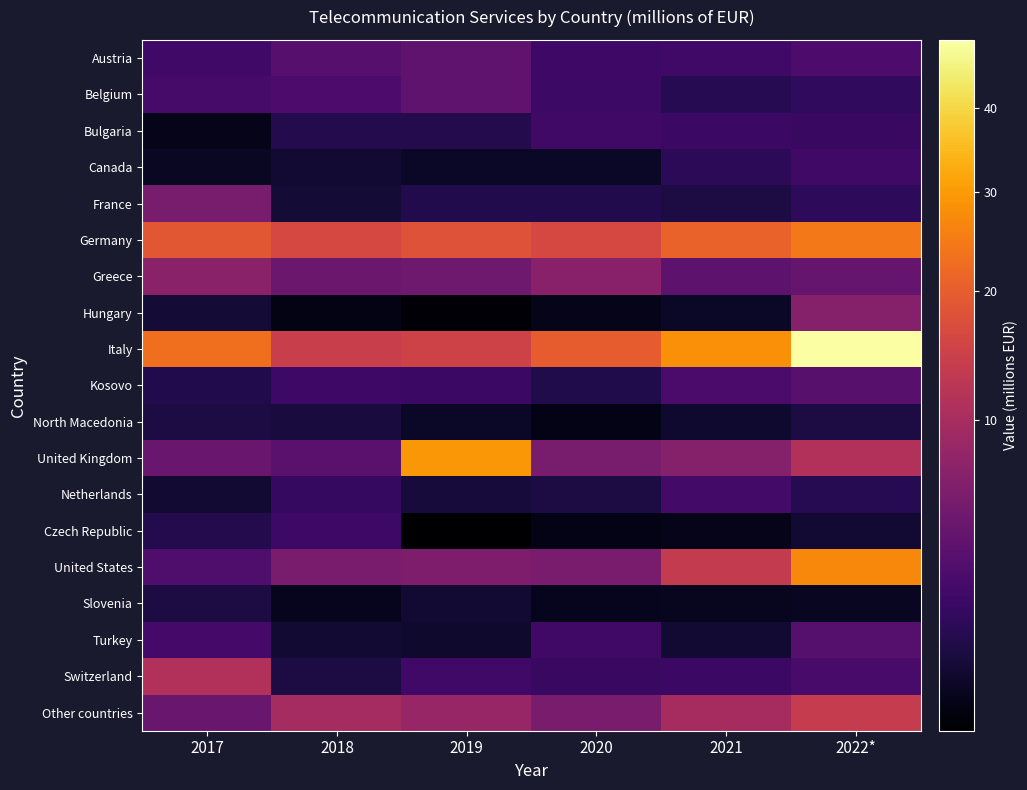

Reading left to right, what are all the values shown in this chart?

Austria: 2017=2.0	2018=3.2	2019=3.8	2020=1.9	2021=2.0	2022*=2.6
Belgium: 2017=2.3	2018=2.6	2019=3.7	2020=1.8	2021=1.0	2022*=1.3
Bulgaria: 2017=0.1	2018=0.9	2019=0.9	2020=1.9	2021=1.7	2022*=1.6
Canada: 2017=0.2	2018=0.4	2019=0.3	2020=0.3	2021=1.2	2022*=2.0
France: 2017=5.5	2018=0.5	2019=0.9	2020=0.9	2021=0.7	2022*=1.3
Germany: 2017=18.9	2018=16.1	2019=17.9	2020=16.1	2021=21.0	2022*=24.4
Greece: 2017=7.1	2018=4.5	2019=4.8	2020=6.9	2021=3.5	2022*=4.2
Hungary: 2017=0.5	2018=0.1	2019=0.0	2020=0.1	2021=0.3	2022*=6.6
Italy: 2017=22.9	2018=14.3	2019=15.0	2020=19.9	2021=28.2	2022*=49.3
Kosovo: 2017=0.9	2018=1.9	2019=1.7	2020=0.8	2021=2.4	2022*=3.3
North Macedonia: 2017=0.7	2018=0.6	2019=0.3	2020=0.1	2021=0.4	2022*=0.7
United Kingdom: 2017=4.3	2018=3.3	2019=29.4	2020=5.5	2021=6.7	2022*=11.2
Netherlands: 2017=0.5	2018=1.5	2019=0.6	2020=0.7	2021=2.1	2022*=1.0
Czech Republic: 2017=0.9	2018=1.9	2019=0.0	2020=0.1	2021=0.1	2022*=0.4
United States: 2017=2.7	2018=5.7	2019=5.9	2020=5.7	2021=13.5	2022*=27.0
Slovenia: 2017=0.7	2018=0.2	2019=0.4	2020=0.2	2021=0.2	2022*=0.2
Turkey: 2017=2.2	2018=0.5	2019=0.4	2020=1.9	2021=0.4	2022*=3.0
Switzerland: 2017=11.1	2018=0.7	2019=2.0	2020=1.7	2021=1.7	2022*=2.4
Other countries: 2017=4.3	2018=9.6	2019=8.3	2020=5.7	2021=9.9	2022*=13.6